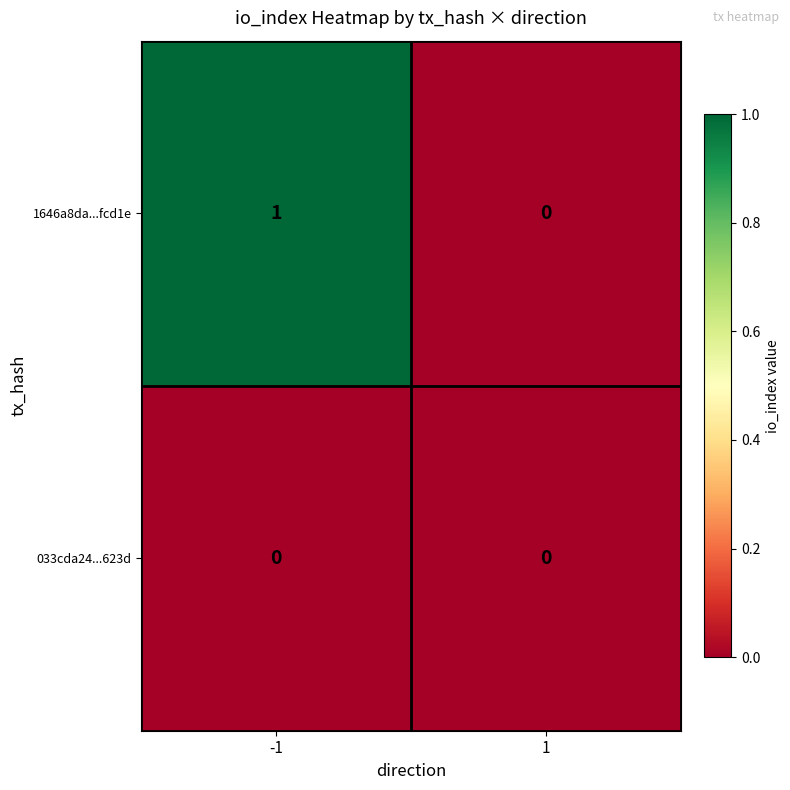

Rank the series at -1 from highest to lowest value.

1646a8da...fcd1e, 033cda24...623d